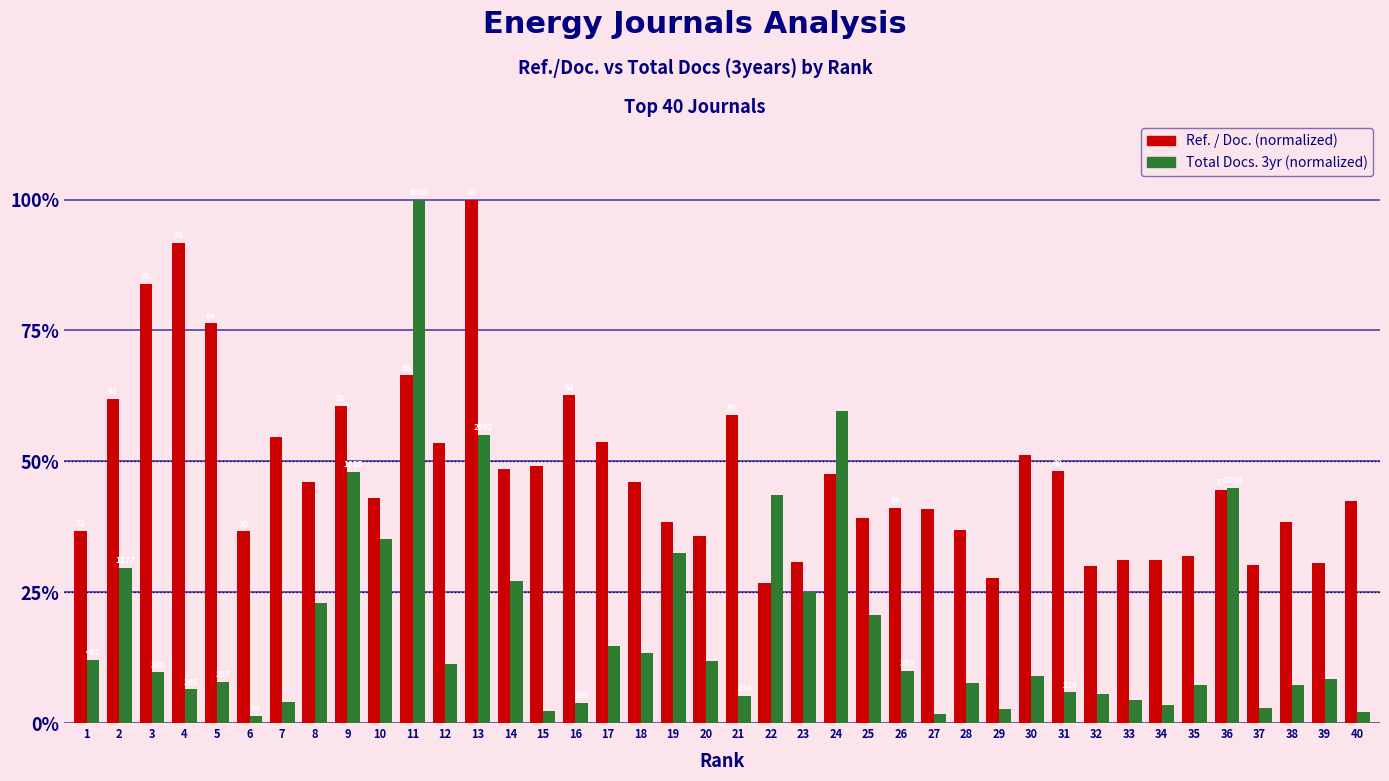

What is the greatest value displayed?

100.0